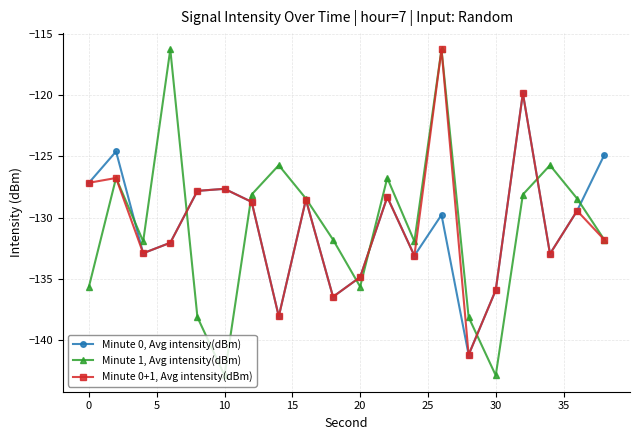

Which series has the largest range (max minus min)?

Minute 1, Avg intensity(dBm)